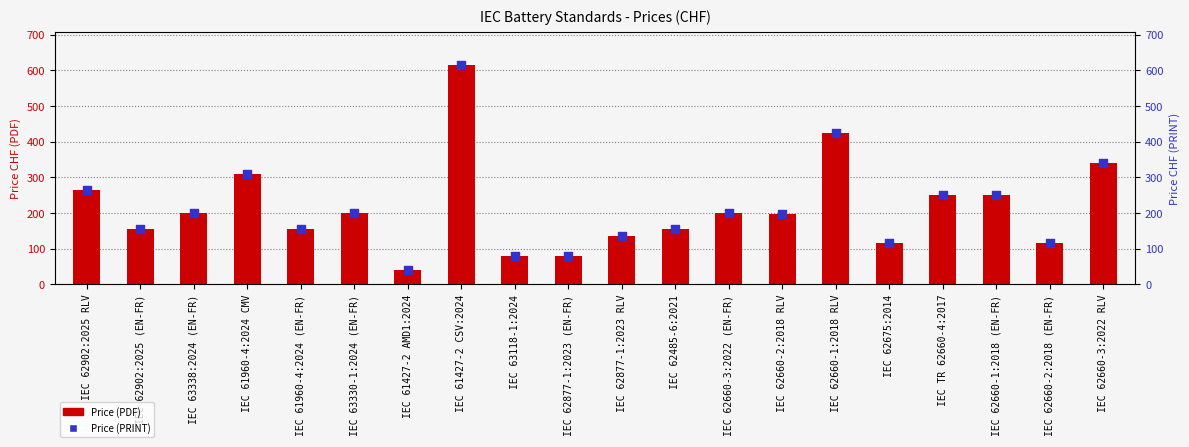

At how many categories does at least one series exceed 574?

1